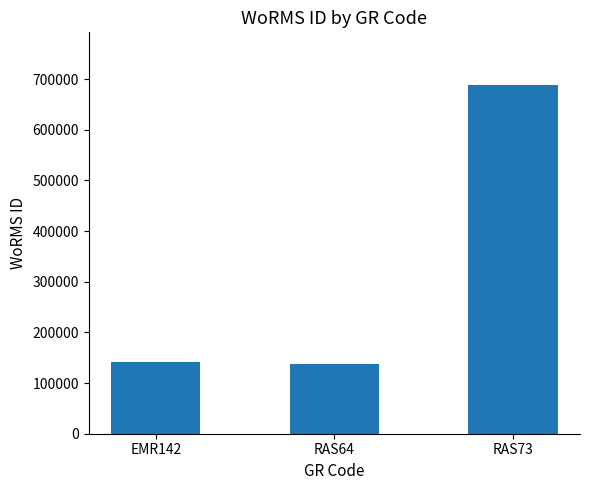

Between EMR142 and RAS73, which is larger?

RAS73